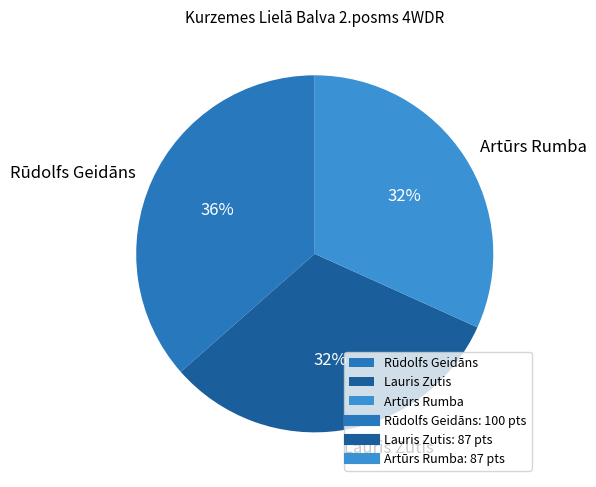

Is the sum of Lauris Zutis and Artūrs Rumba greater than half?

Yes